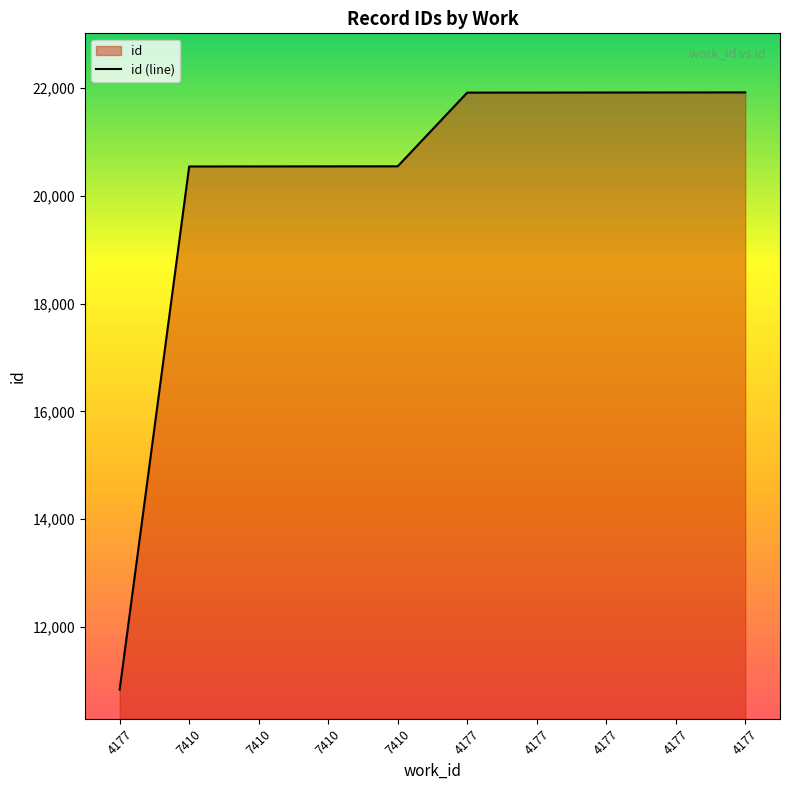

Rank the categories by value from highest to lowest.

4177, 4177, 4177, 4177, 4177, 7410, 7410, 7410, 7410, 4177